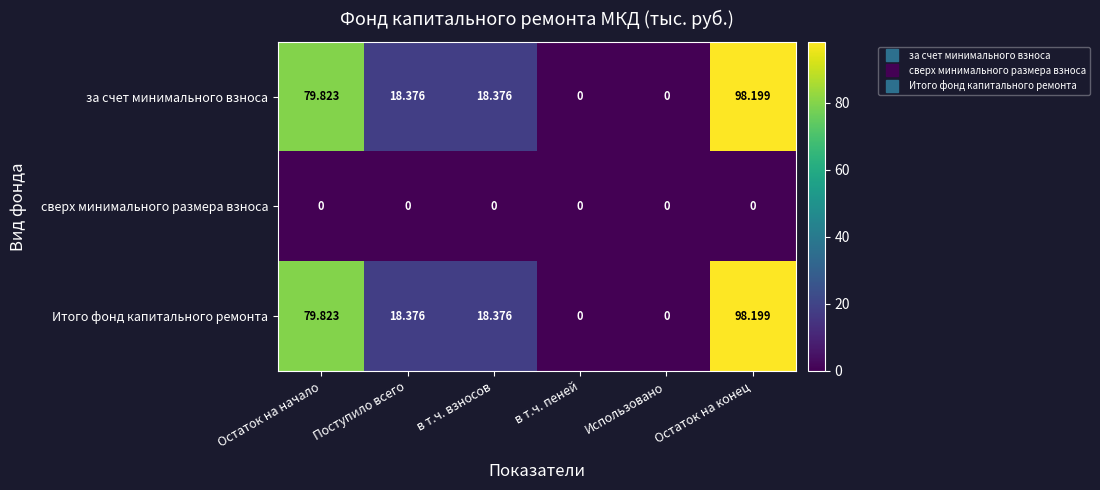

Is the value of сверх минимального размера взноса at Остаток на начало greater than the value of за счет минимального взноса at Остаток на начало?

No